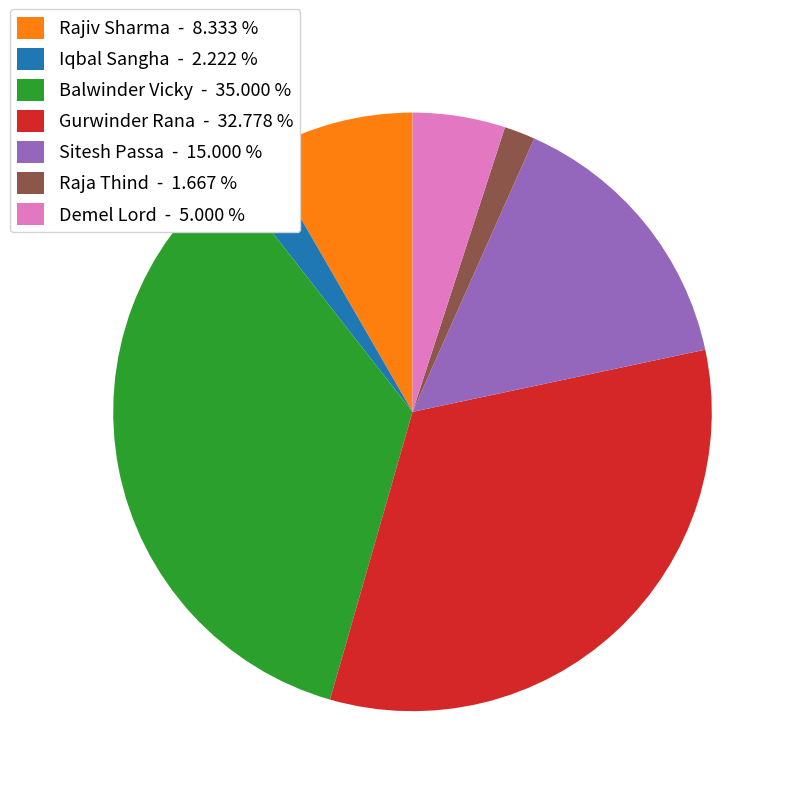

Is there a majority slice in this chart?

No